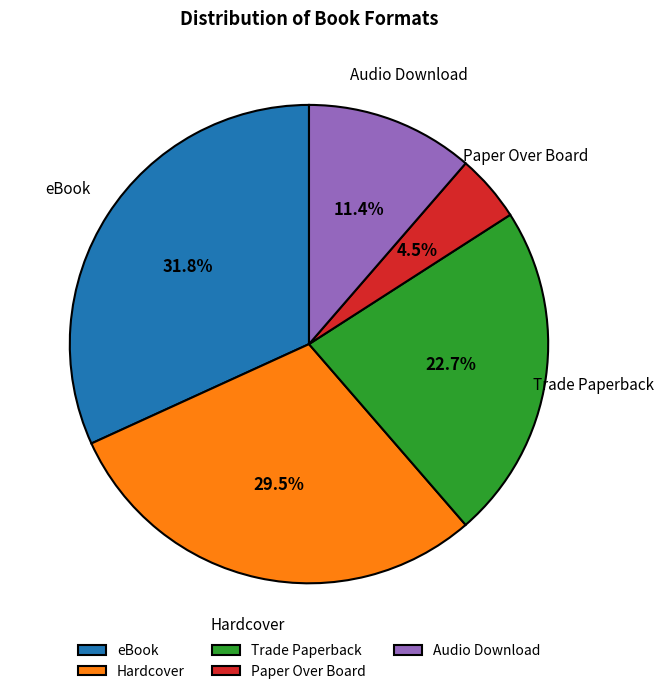

To the nearest percent, what is the difference between the largest and smallest slice percentages?

27%